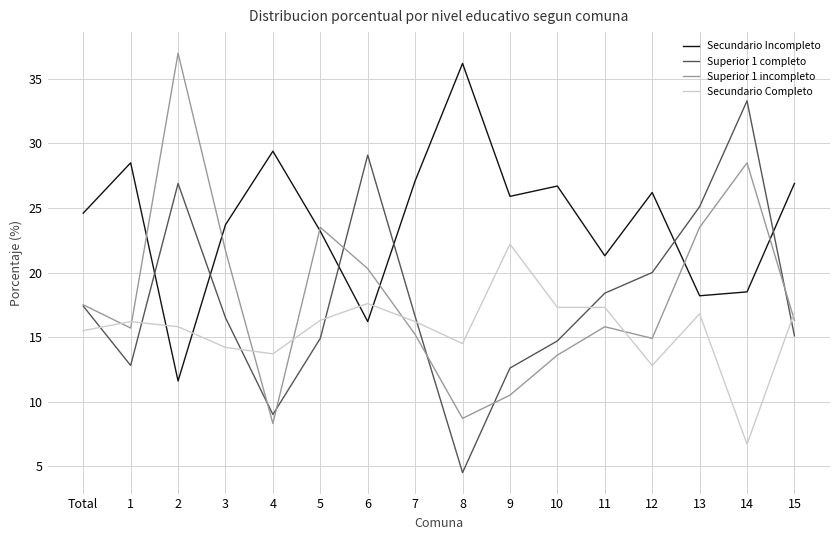

What are all the series names shown in the legend?

Secundario Incompleto, Superior 1 completo, Superior 1 incompleto, Secundario Completo